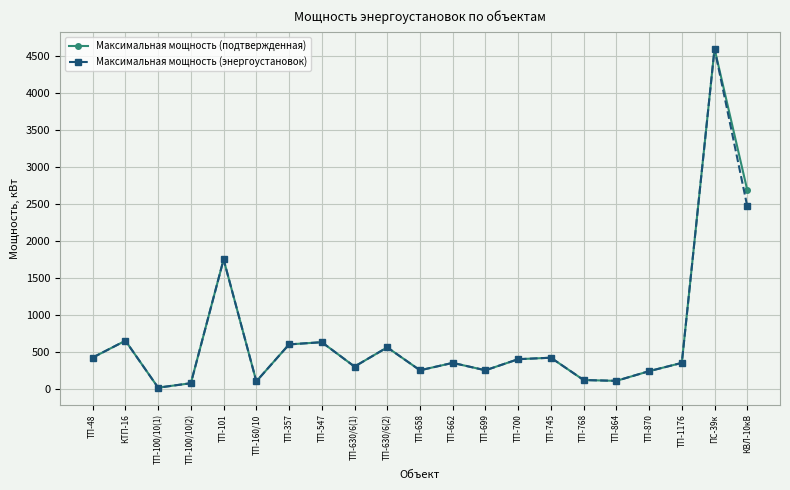

What are all the series names shown in the legend?

Максимальная мощность (подтвержденная), Максимальная мощность (энергоустановок)